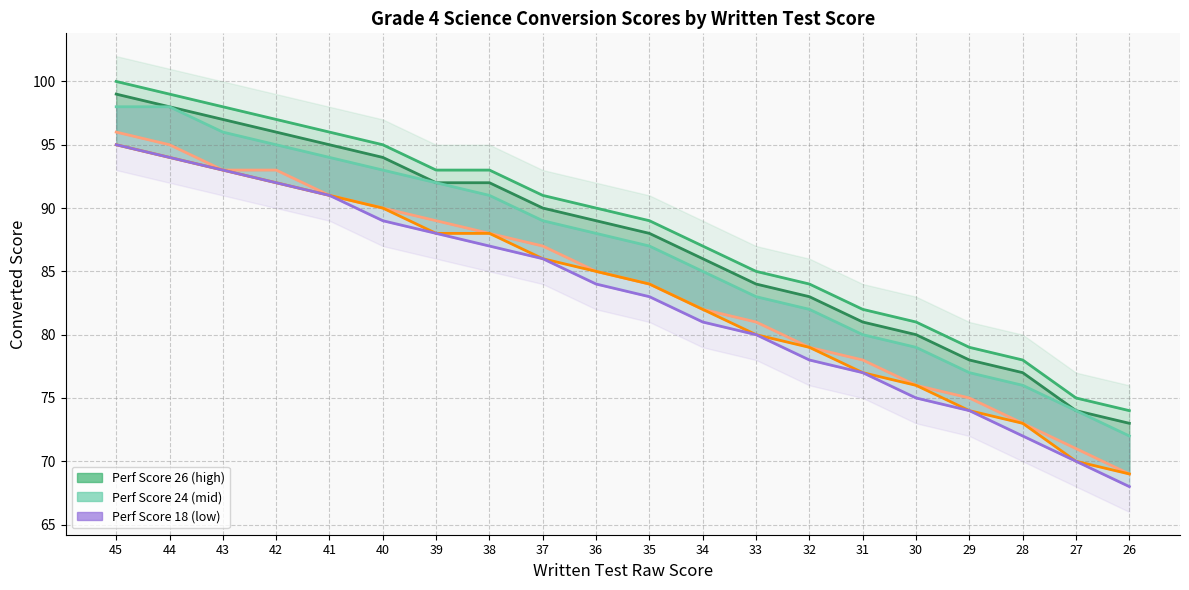

What is the difference between the highest and lowest values at 45?

5